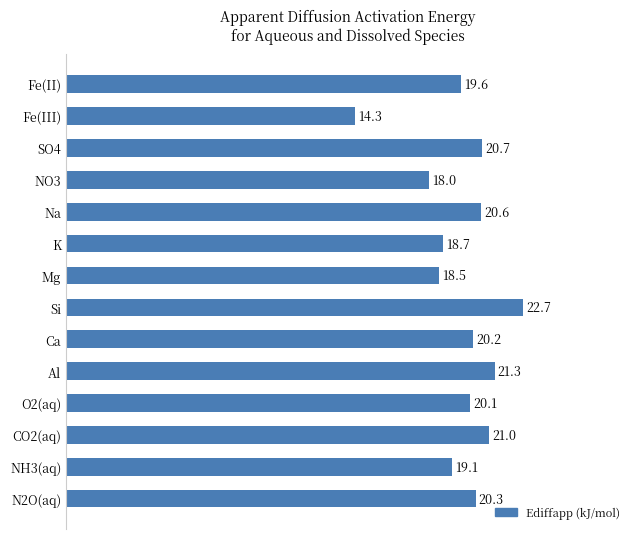

Does the chart contain stacked bars?

No